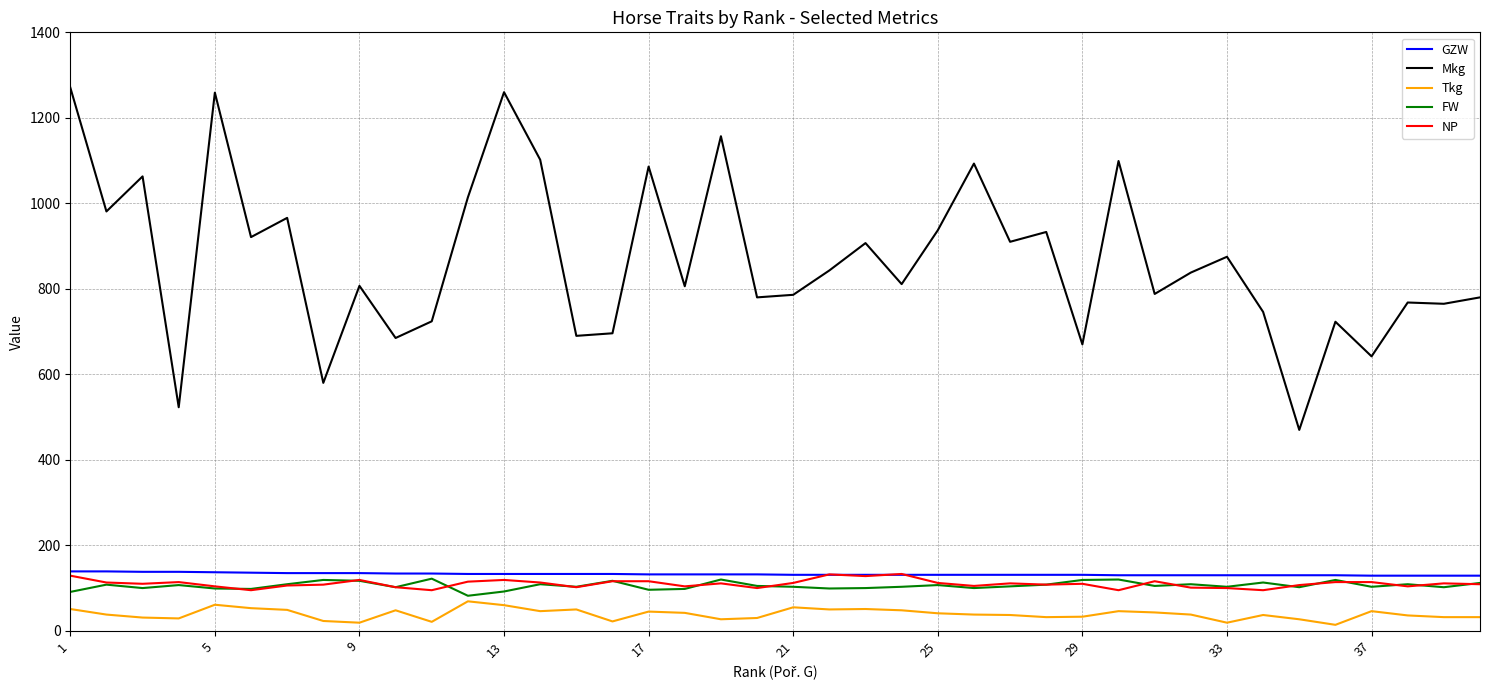

What is the lowest value of the NP series?

95